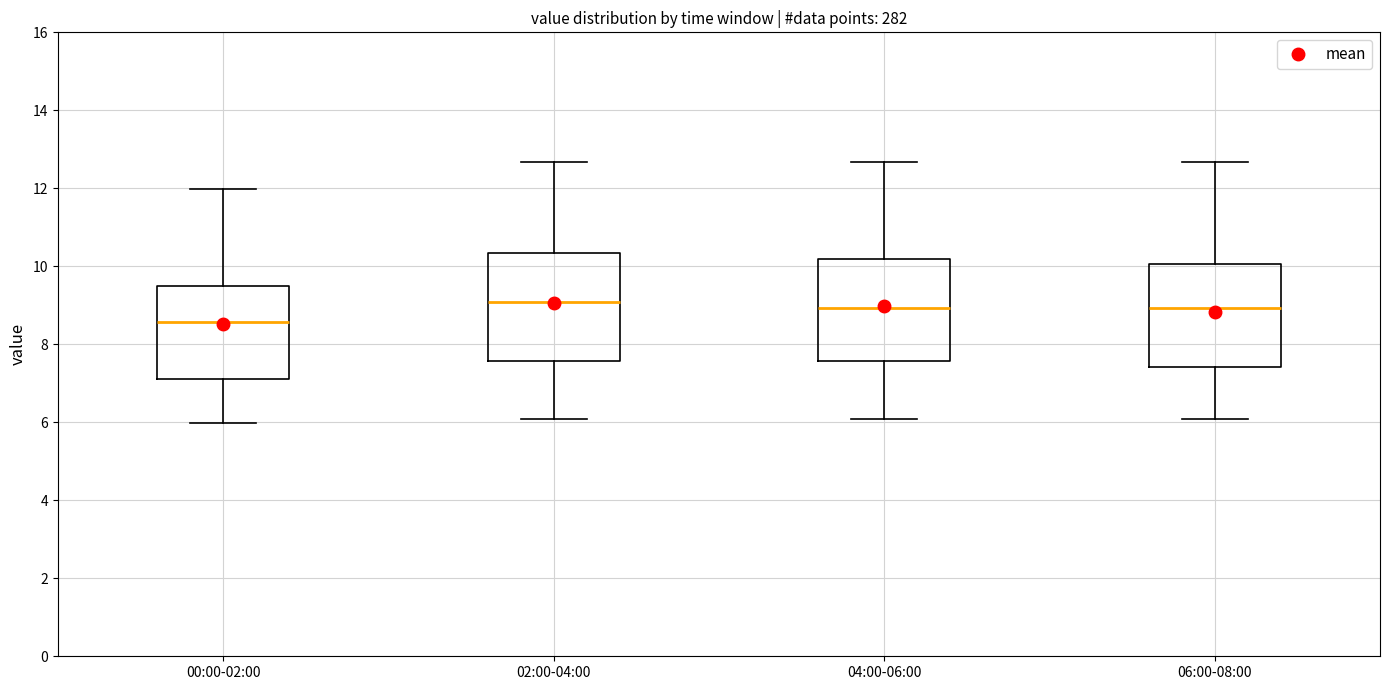

Which box has the lowest median line?

00:00-02:00